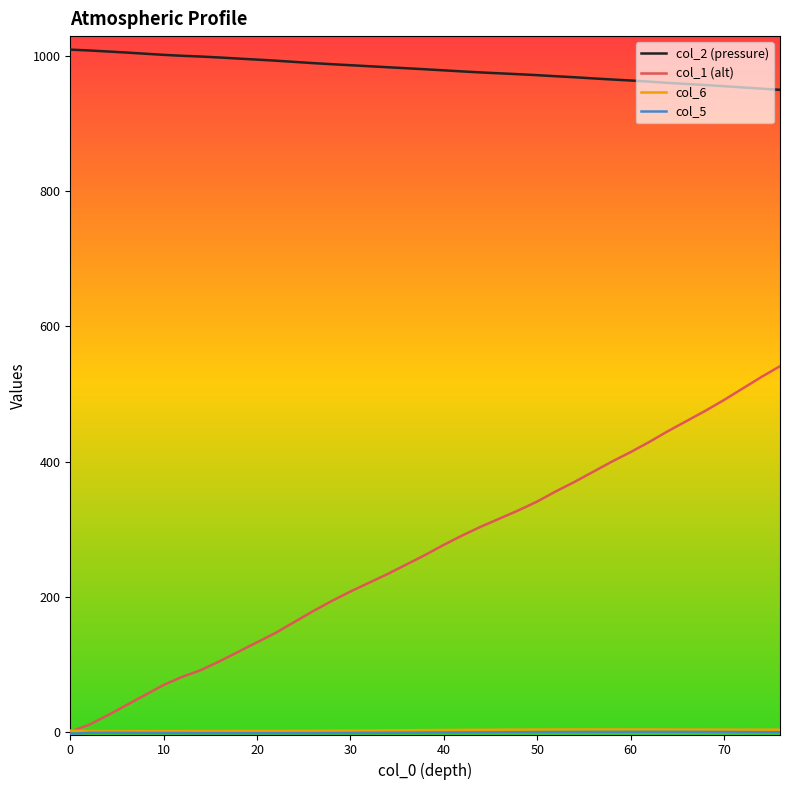

Which series has the largest total across all categories?

col_2 (pressure)